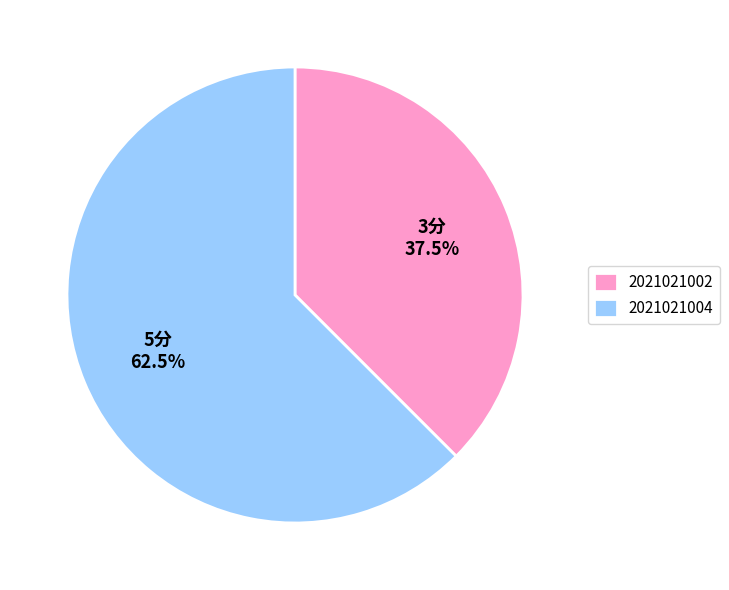

To the nearest percent, what is the difference between the largest and smallest slice percentages?

25%